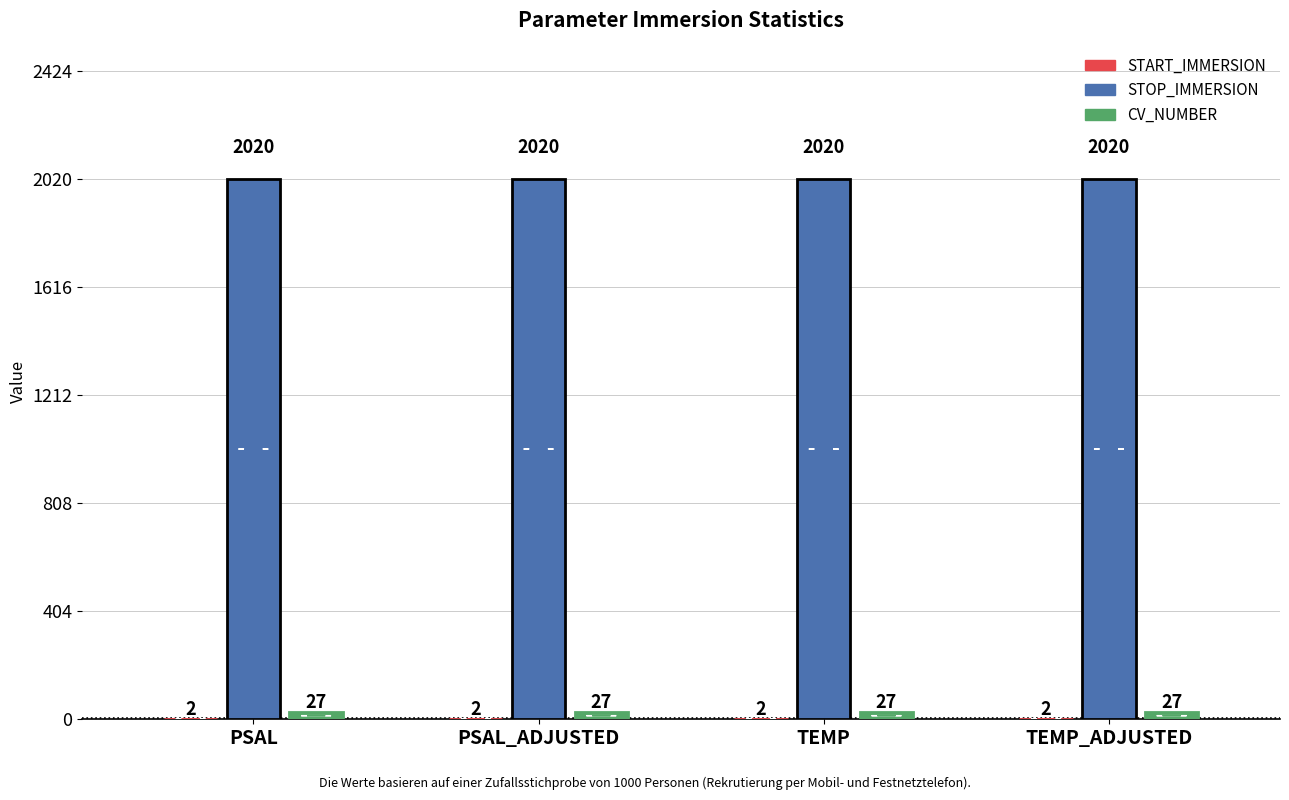

What is the average value of the STOP_IMMERSION series?

2020.1